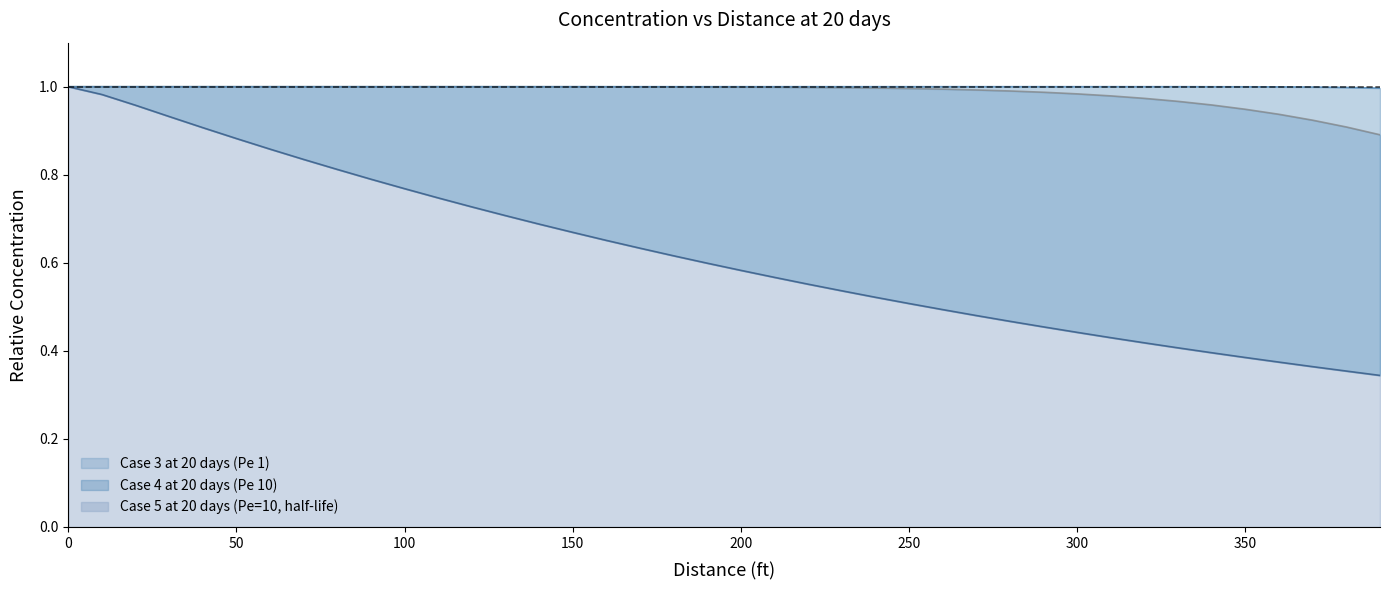

How many lines are shown in the chart?

3